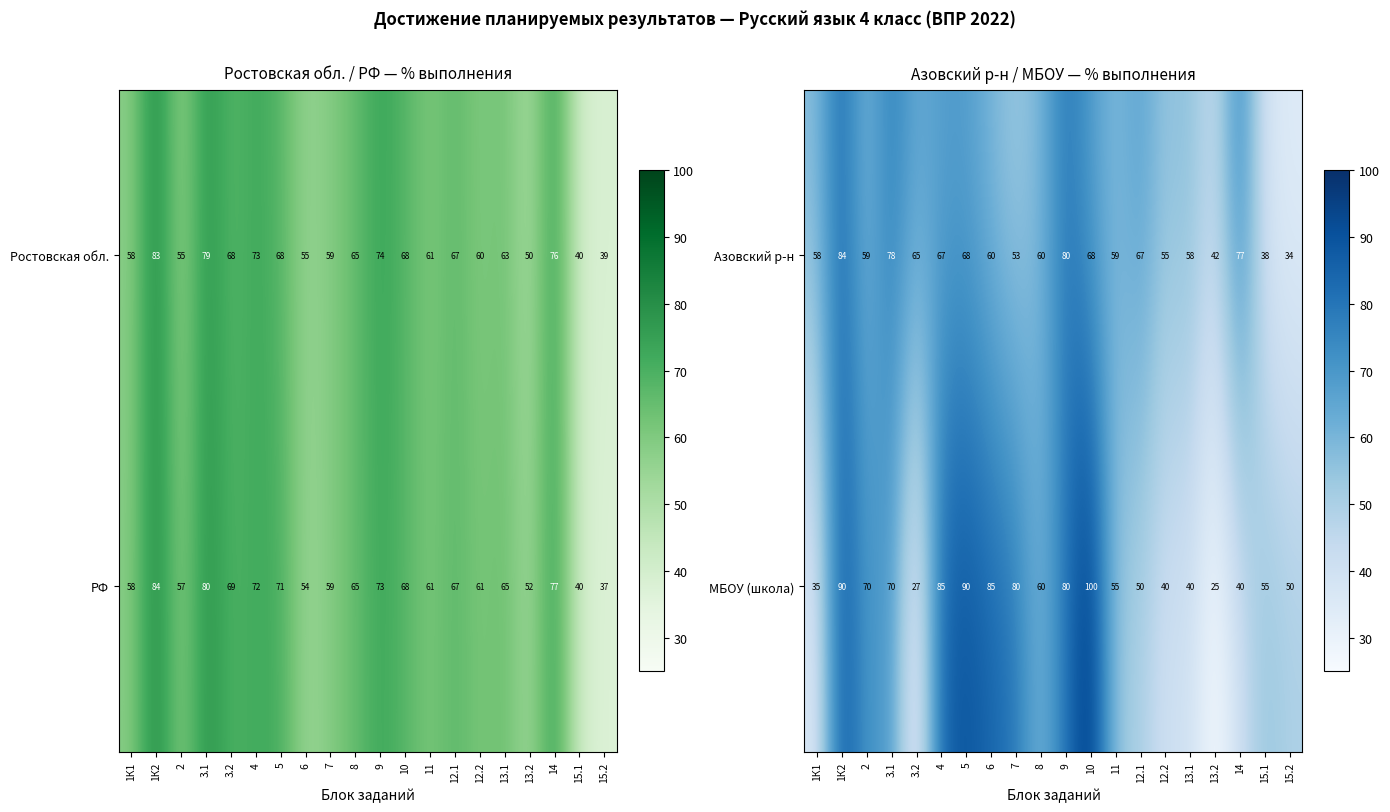

What value does the МБОУ (школа) series have at 1К2?

90